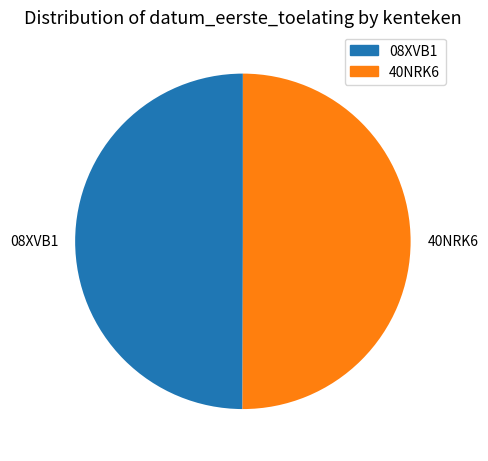

Combined, do 08XVB1 and 40NRK6 account for over 50%?

Yes